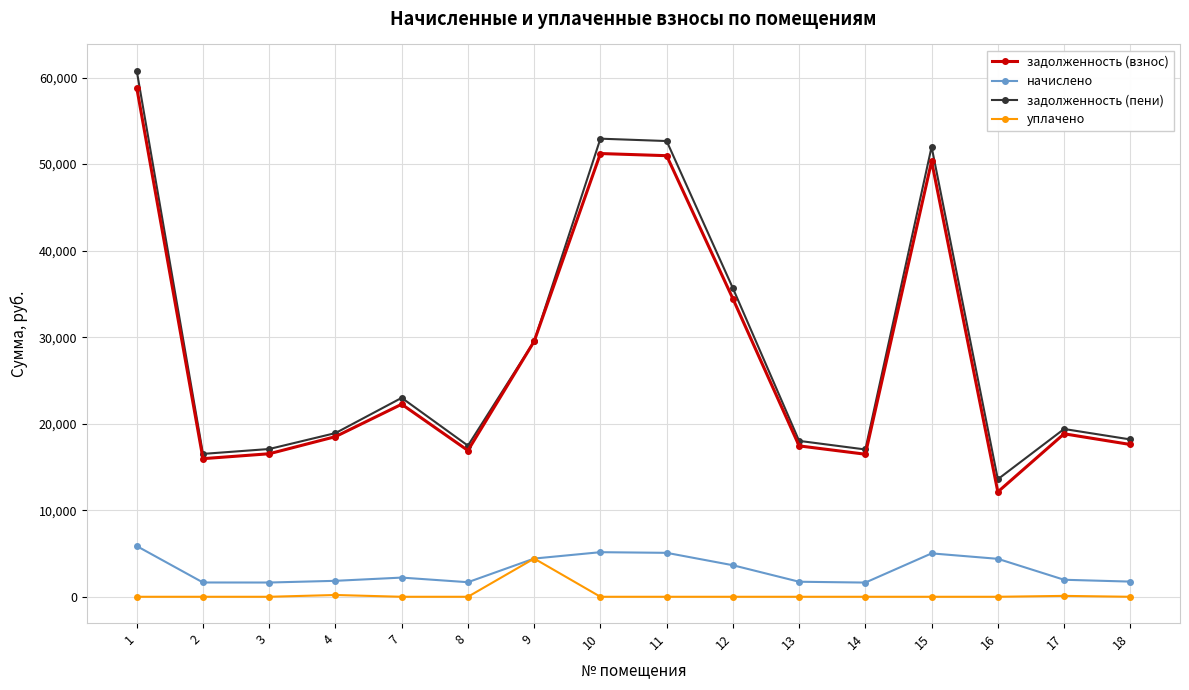

How many distinct data groups are displayed?

4